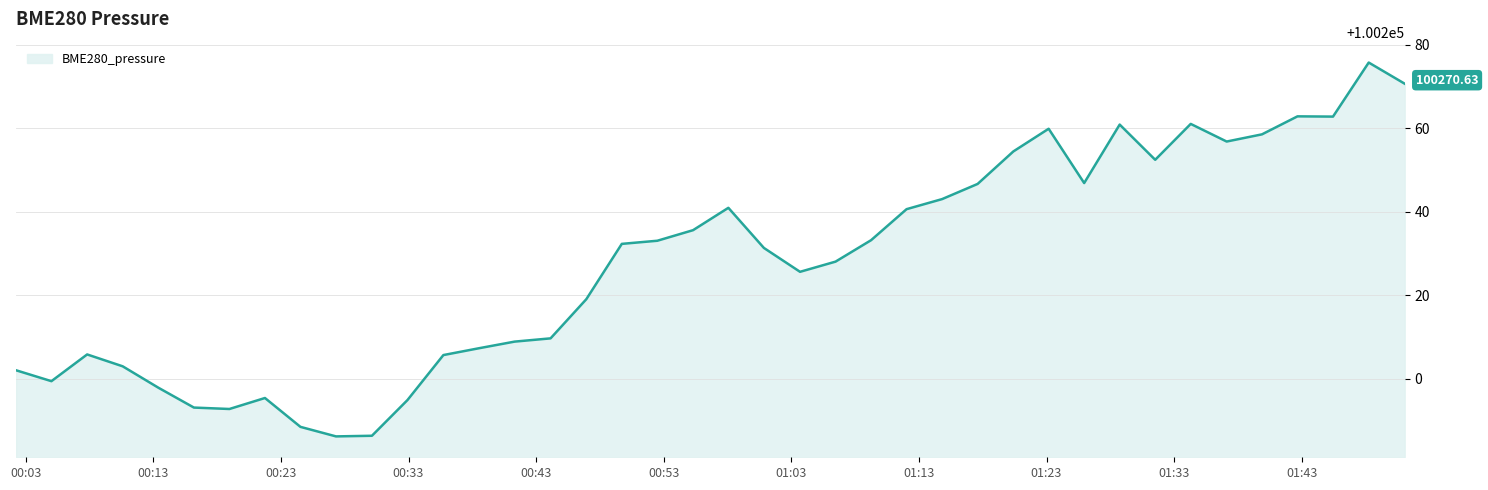

What is the difference between the maximum and minimum values?

89.5